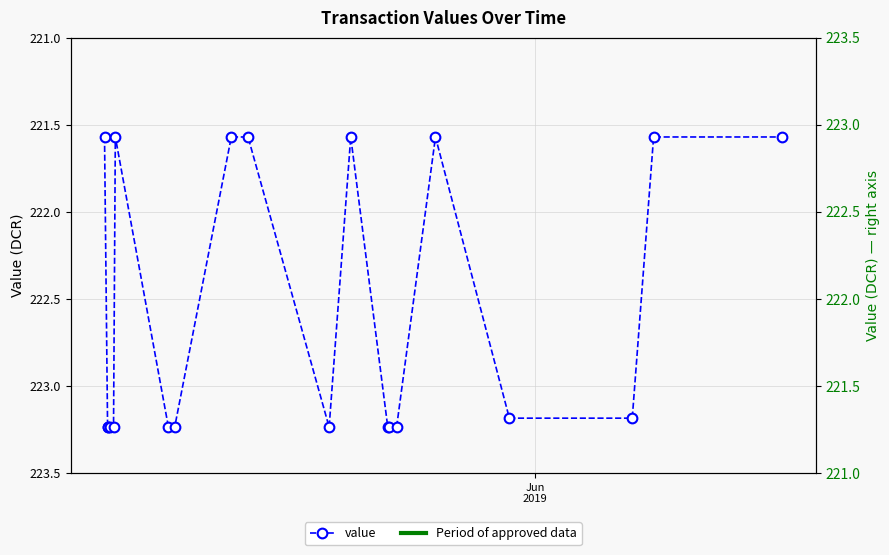

How many data points are less than 223?

8